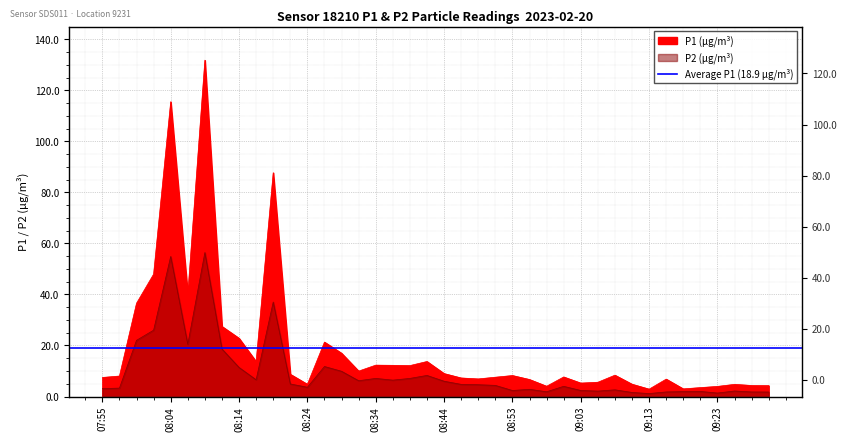

What position from the right is 09:28?

2